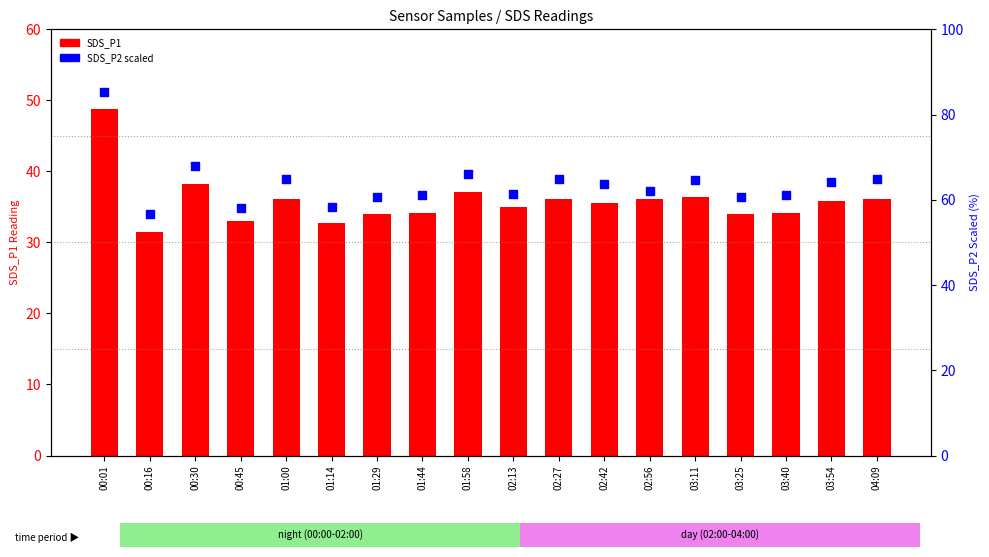

Which series reaches the minimum Y coordinate?

SDS_P1